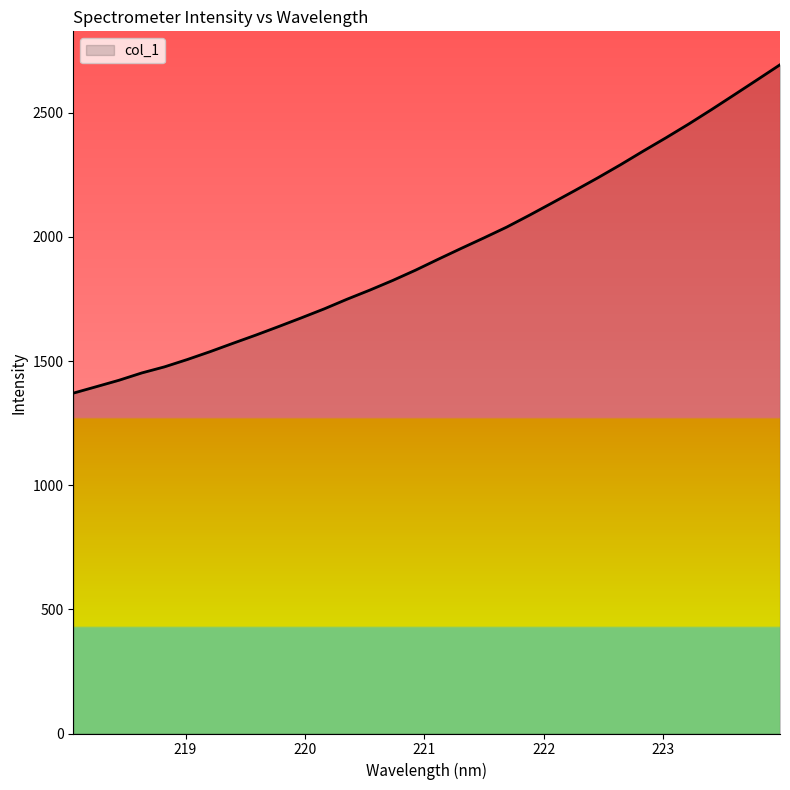

What is the difference between the maximum and minimum values?

1322.6